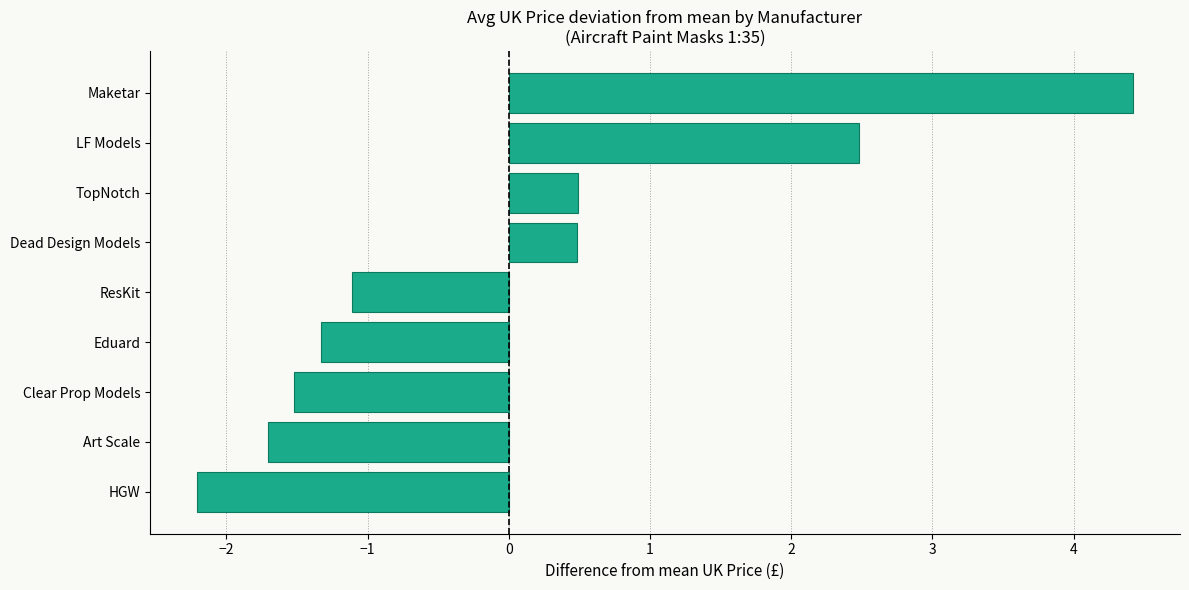

What is the approximate value at Art Scale?

-1.7